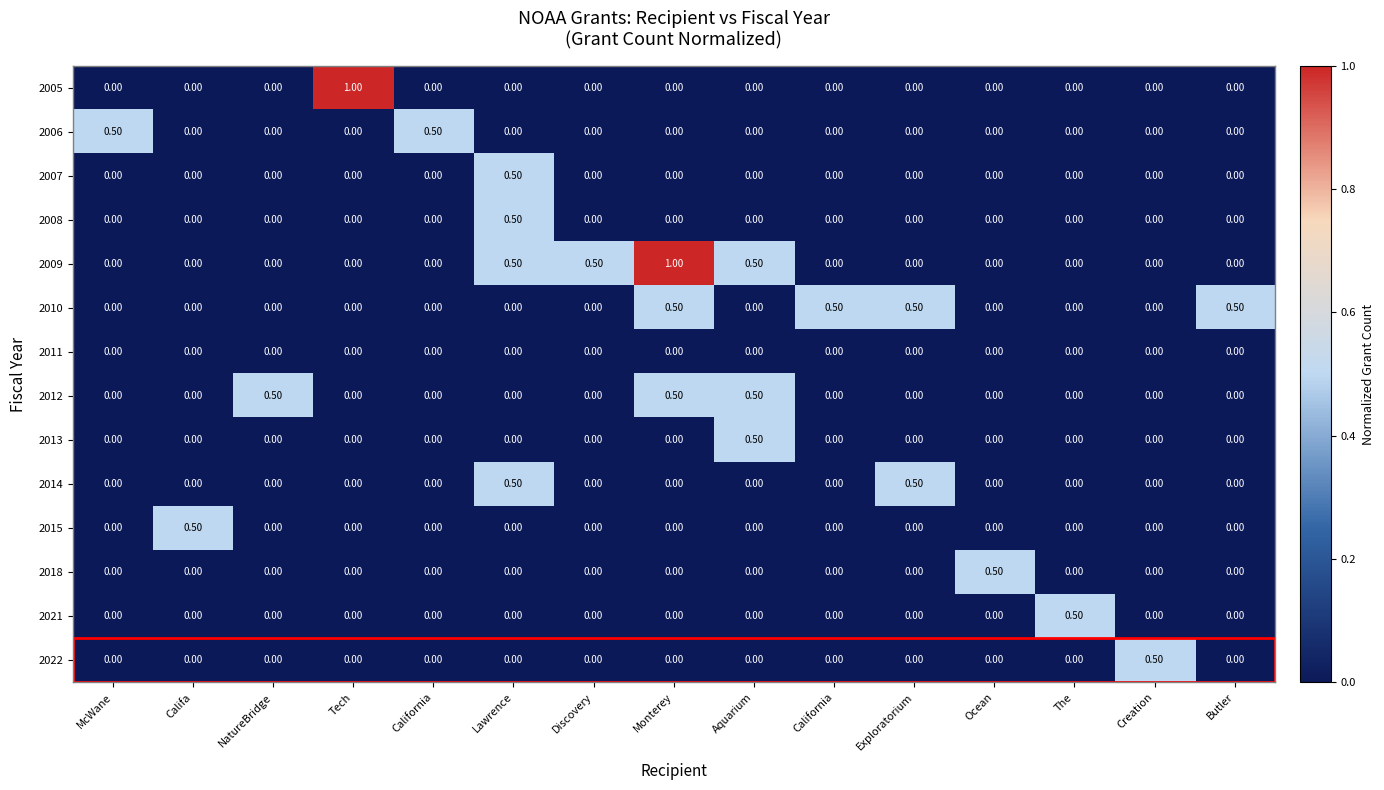

Which series has the largest total across all categories?

2009